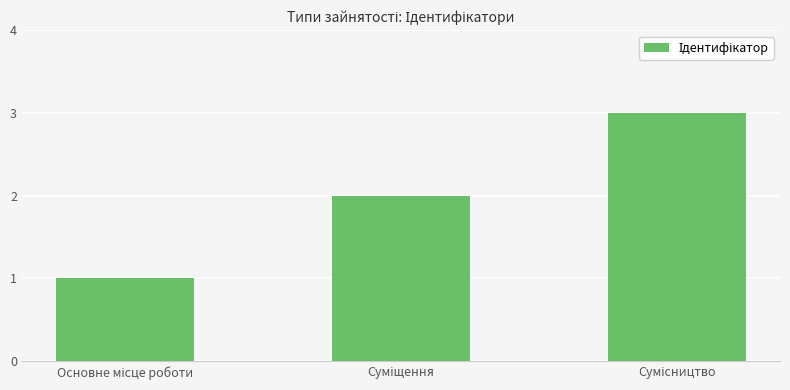

What is the sum of all values?

6